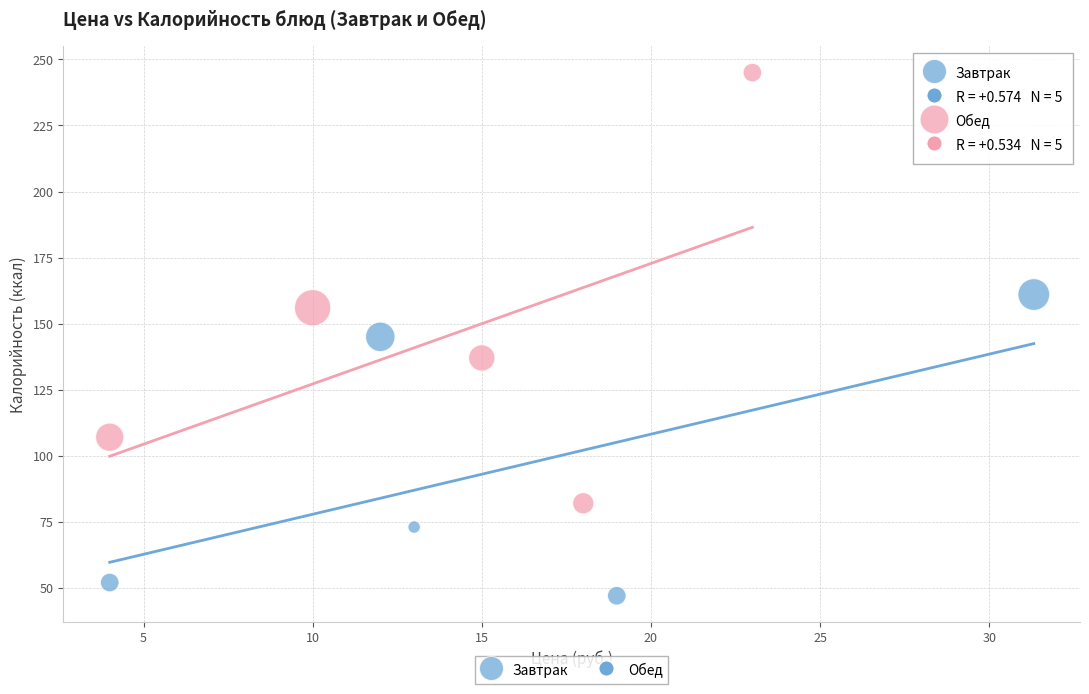

Which series reaches the minimum Y coordinate?

Завтрак